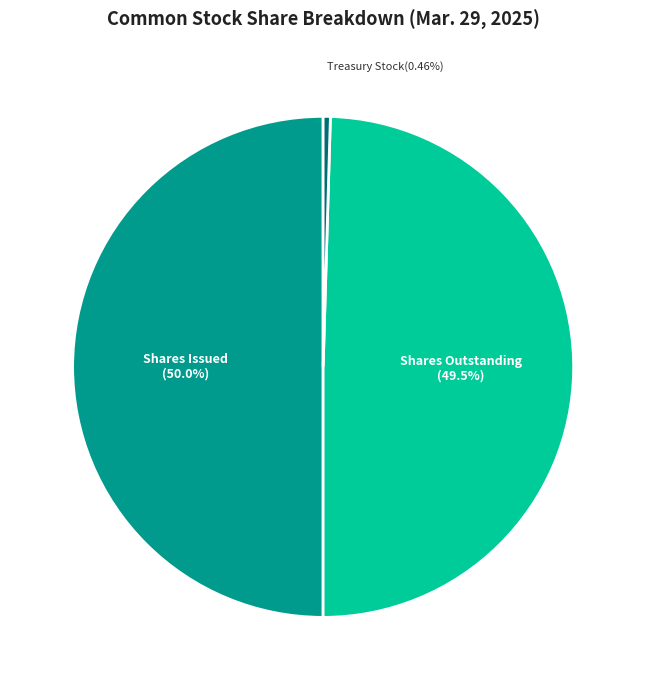

To the nearest percent, what is the average slice percentage?

33%